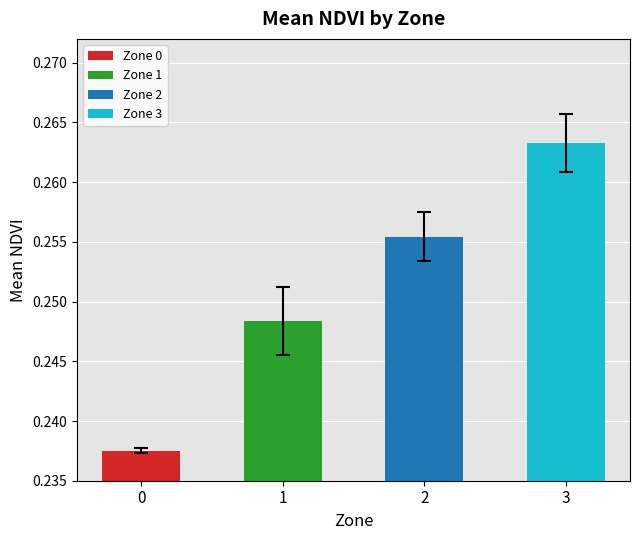

What is the sum of the values at 2 and 1?

0.5